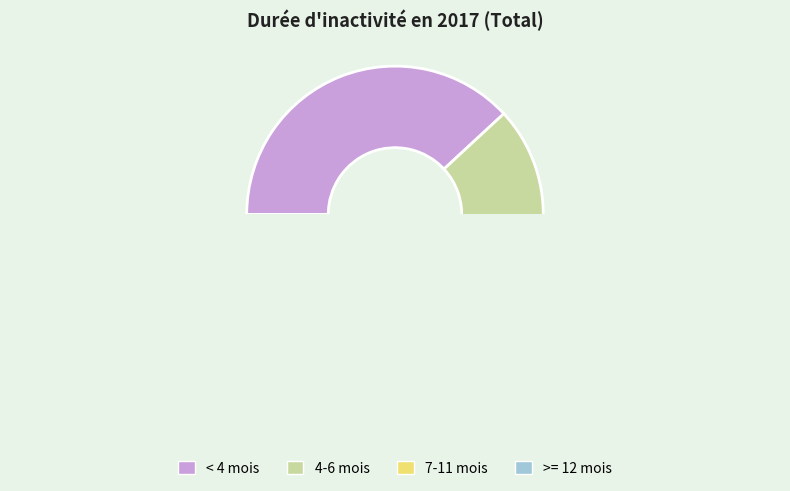

What is the smallest slice in the pie chart?

4-6 mois